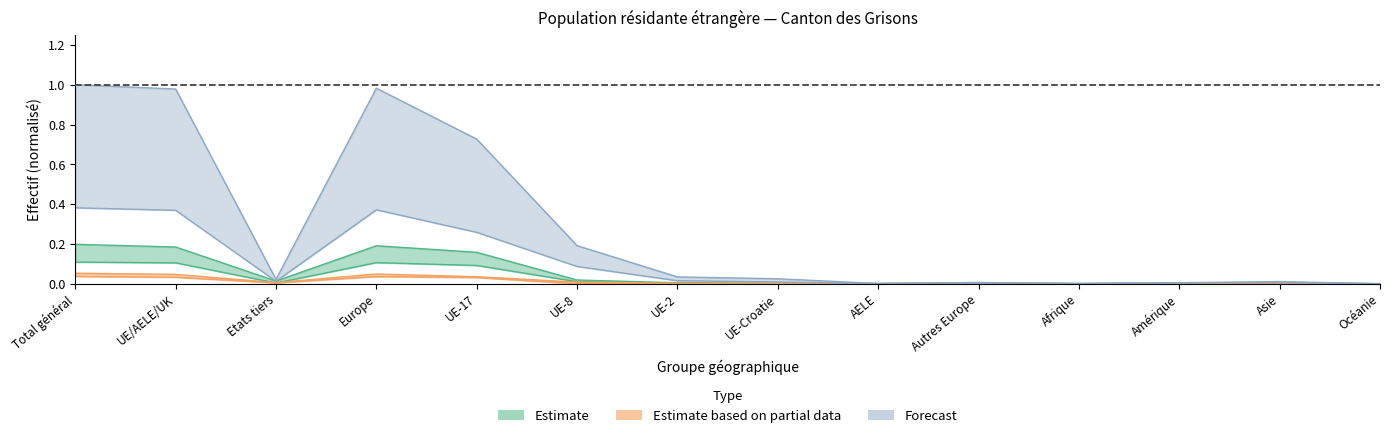

Reading right to left, what are all the values shown in this chart?

Total_permanente: Océanie=0.0	Asie=0.0	Amérique=0.0	Afrique=0.0	Autres Europe=0.0	AELE=0.0	UE-Croatie=0.0	UE-2=0.0	UE-8=0.0	UE-17=0.2	Europe=0.2	Etats tiers=0.0	UE/AELE/UK=0.2	Total général=0.2
Permis_sejour_B: Océanie=0.0	Asie=0.0	Amérique=0.0	Afrique=0.0	Autres Europe=0.0	AELE=0.0	UE-Croatie=0.0	UE-2=0.0	UE-8=0.0	UE-17=0.1	Europe=0.1	Etats tiers=0.0	UE/AELE/UK=0.1	Total général=0.1
Permis_courte_L: Océanie=0.0	Asie=0.0	Amérique=0.0	Afrique=0.0	Autres Europe=0.0	AELE=0.0	UE-Croatie=0.0	UE-2=0.0	UE-8=0.0	UE-17=0.0	Europe=0.0	Etats tiers=0.0	UE/AELE/UK=0.0	Total général=0.1
Etablis_C: Océanie=0.0	Asie=0.0	Amérique=0.0	Afrique=0.0	Autres Europe=0.0	AELE=0.0	UE-Croatie=0.0	UE-2=0.0	UE-8=0.0	UE-17=0.0	Europe=0.0	Etats tiers=0.0	UE/AELE/UK=0.0	Total général=0.0
Non_permanente_Total: Océanie=0.0	Asie=0.0	Amérique=0.0	Afrique=0.0	Autres Europe=0.0	AELE=0.0	UE-Croatie=0.0	UE-2=0.0	UE-8=0.2	UE-17=0.7	Europe=1.0	Etats tiers=0.0	UE/AELE/UK=1.0	Total général=1.0
Non_permanente_Femmes: Océanie=0.0	Asie=0.0	Amérique=0.0	Afrique=0.0	Autres Europe=0.0	AELE=0.0	UE-Croatie=0.0	UE-2=0.0	UE-8=0.1	UE-17=0.3	Europe=0.4	Etats tiers=0.0	UE/AELE/UK=0.4	Total général=0.4